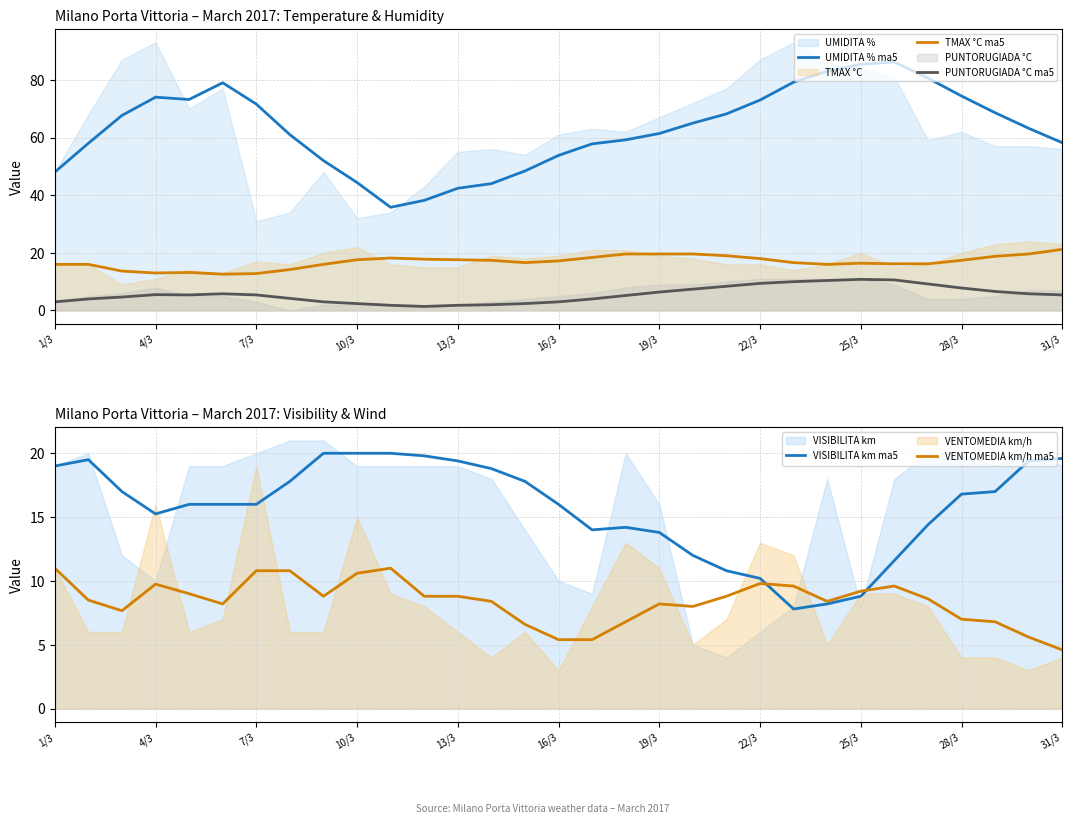

Is it true that TMAX °C ma5 equals 18.4 at 16?

True